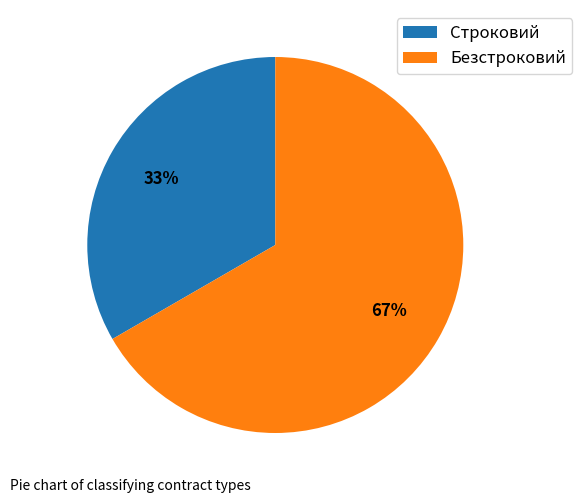

Is it true that Безстроковий is 67% of the pie?

True